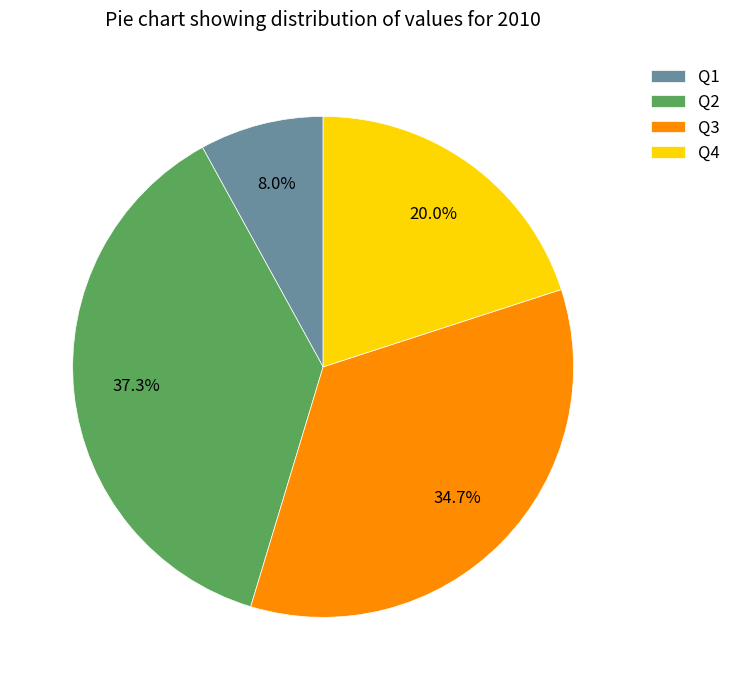

Between Q3 and Q1, which is larger?

Q3